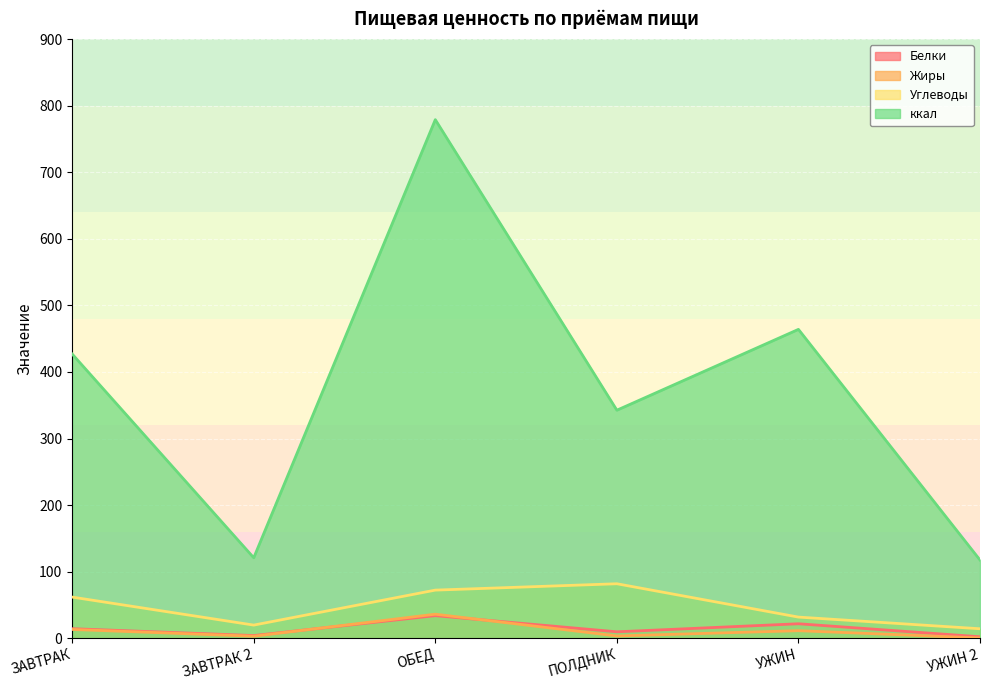

Which series has the largest total across all categories?

ккал